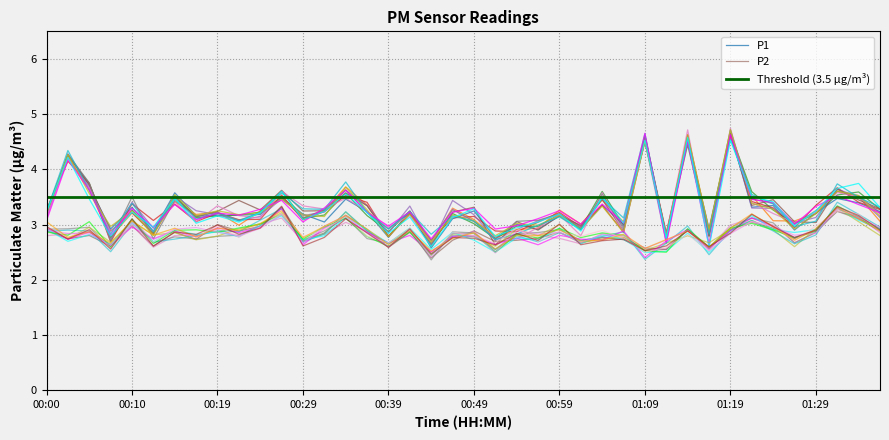

List the labels in order of value, largest first.

01:19, 01:09, 01:14, 00:02, 00:05, 00:34, 01:32, 01:04, 01:34, 00:10, 00:27, 01:22, 00:15, 01:24, 00:46, 00:32, 01:29, 00:42, 00:37, 00:19, 01:37, 00:00, 00:24, 00:59, 00:17, 00:29, 00:22, 00:56, 00:49, 00:54, 01:27, 01:06, 00:39, 01:01, 01:16, 01:11, 00:12, 00:51, 00:44, 00:07